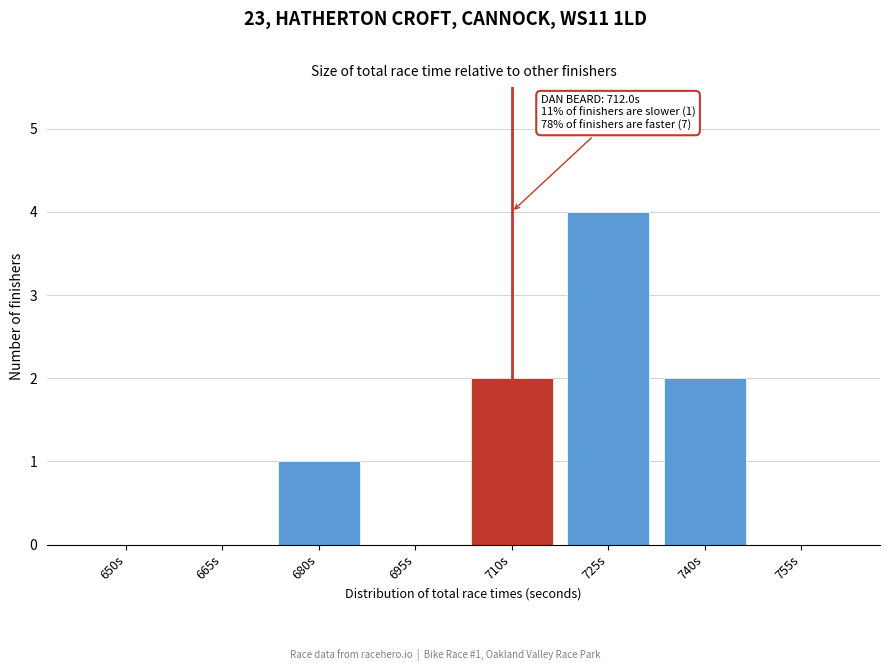

Reading right to left, what are all the values shown in this chart?

755s=0	740s=2	725s=4	710s=2	695s=0	680s=1	665s=0	650s=0